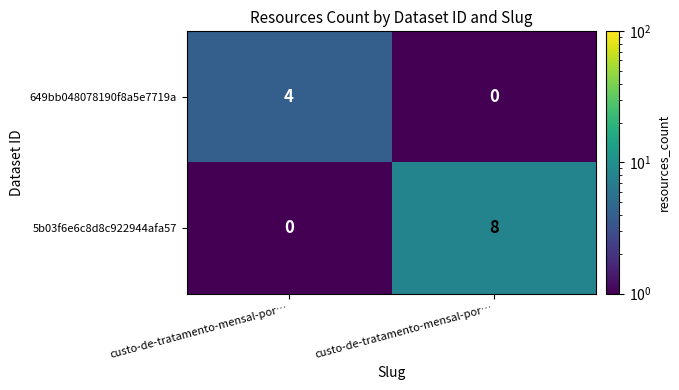

What is the total value across all series at custo-de-tratamento-mensal-por…?

4.1